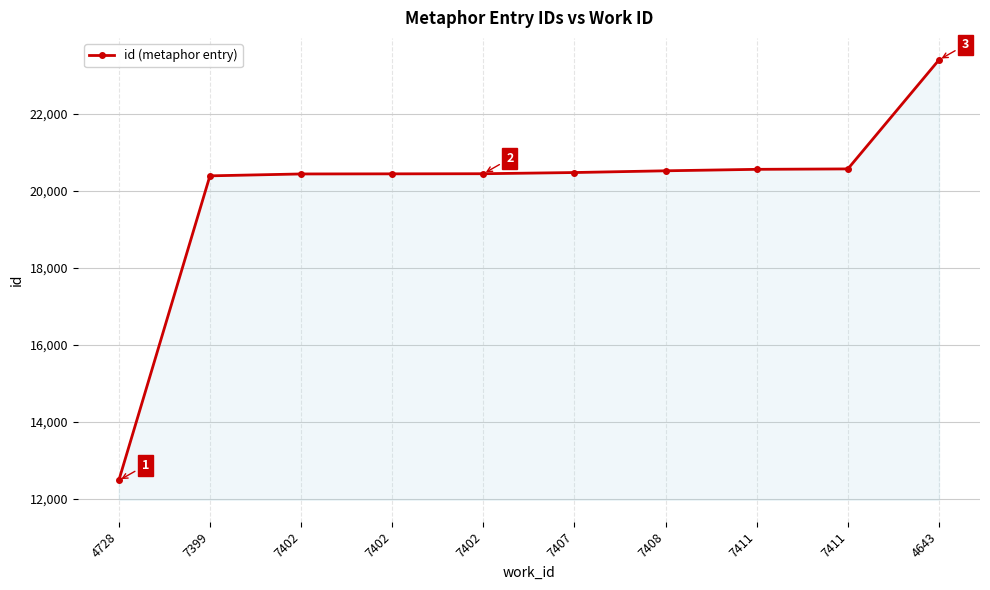

How many values are below 20475?

5